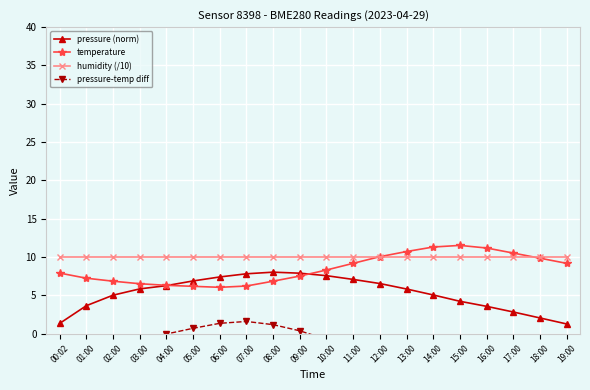

What is the spread (max minus min) of values at 09:00?

9.6